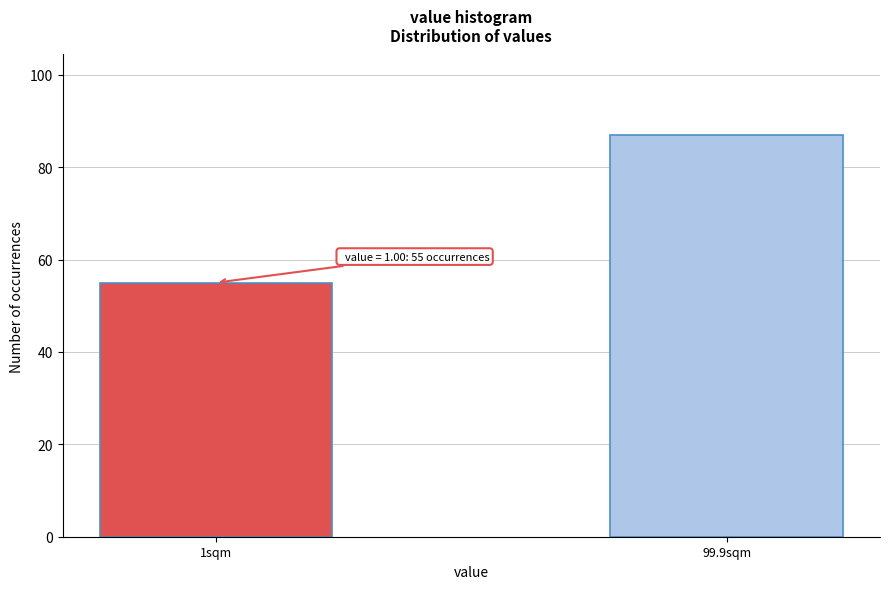

Reading right to left, what are all the values shown in this chart?

99.9sqm=87	1sqm=55